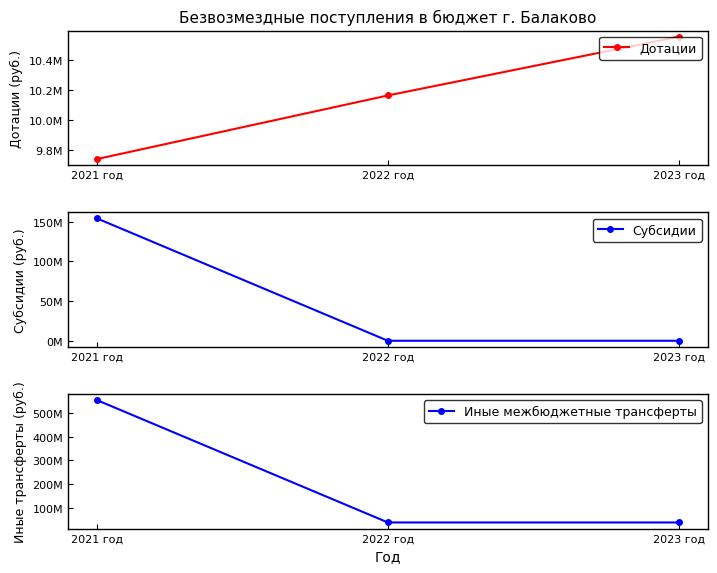

Is the value of Иные межбюджетные трансферты at 2021 год greater than the value of Дотации at 2023 год?

Yes